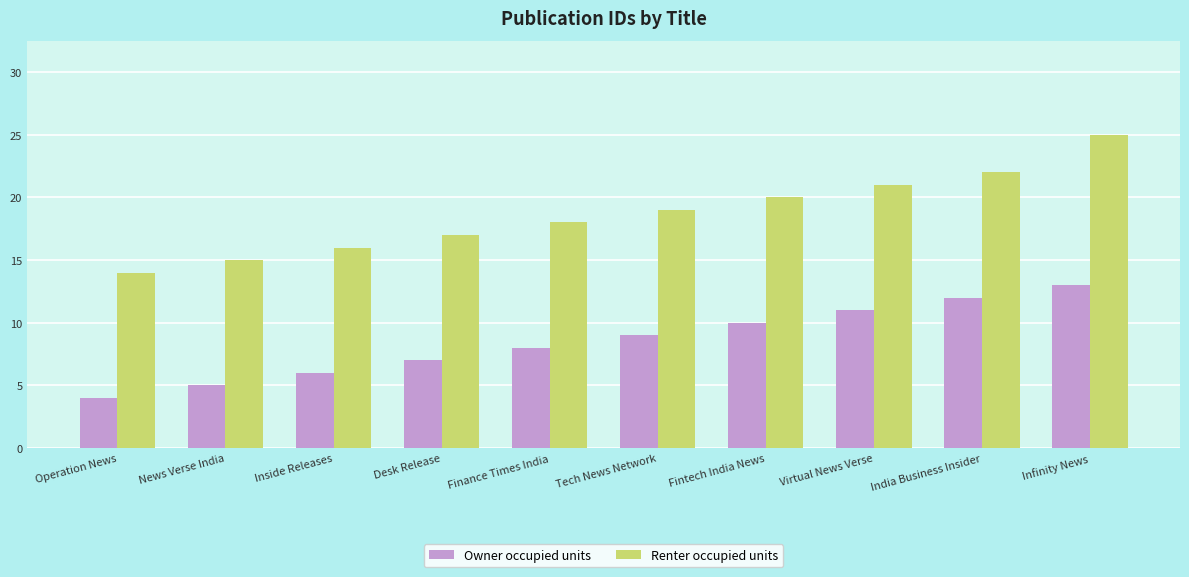

What is the difference between the Renter occupied units values at Desk Release and Operation News?

3